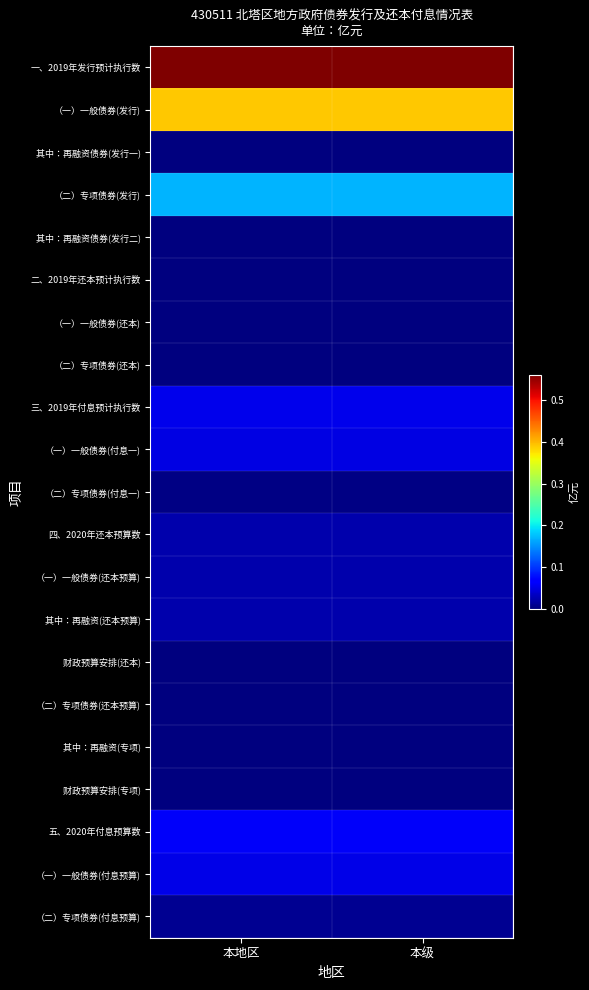

What is the spread (max minus min) of values at 本级?

0.6